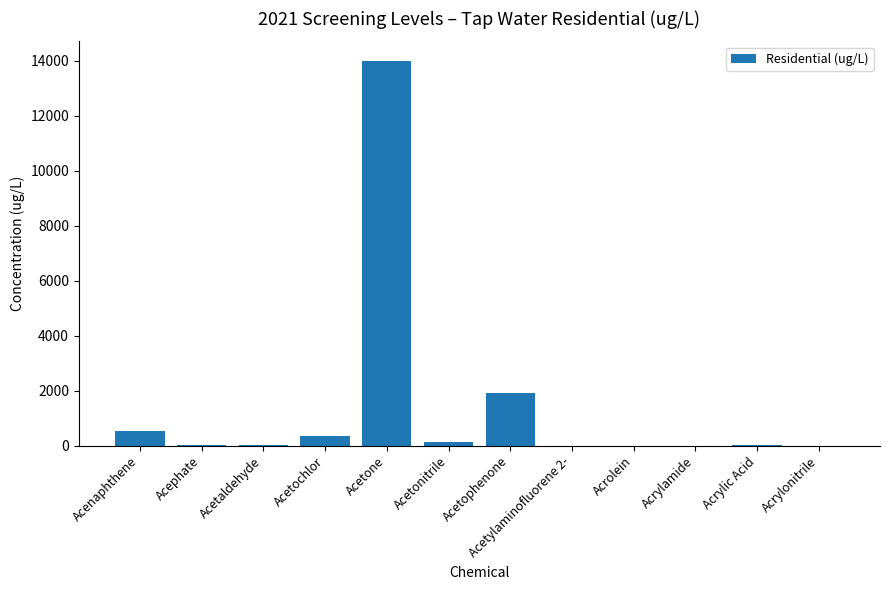

Which label corresponds to the largest value in the chart?

Acetone